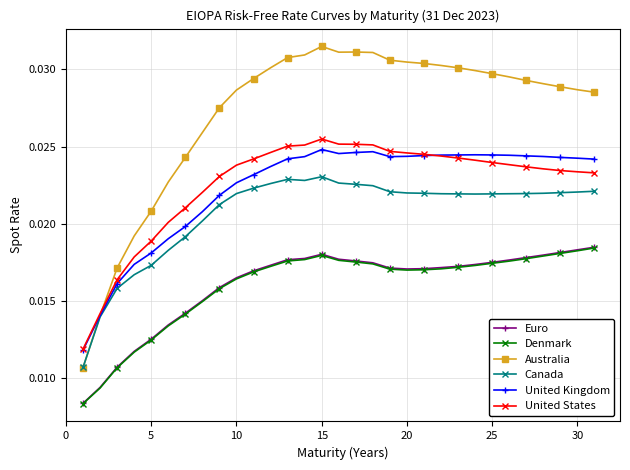

Which series has the widest spread of values?

Australia